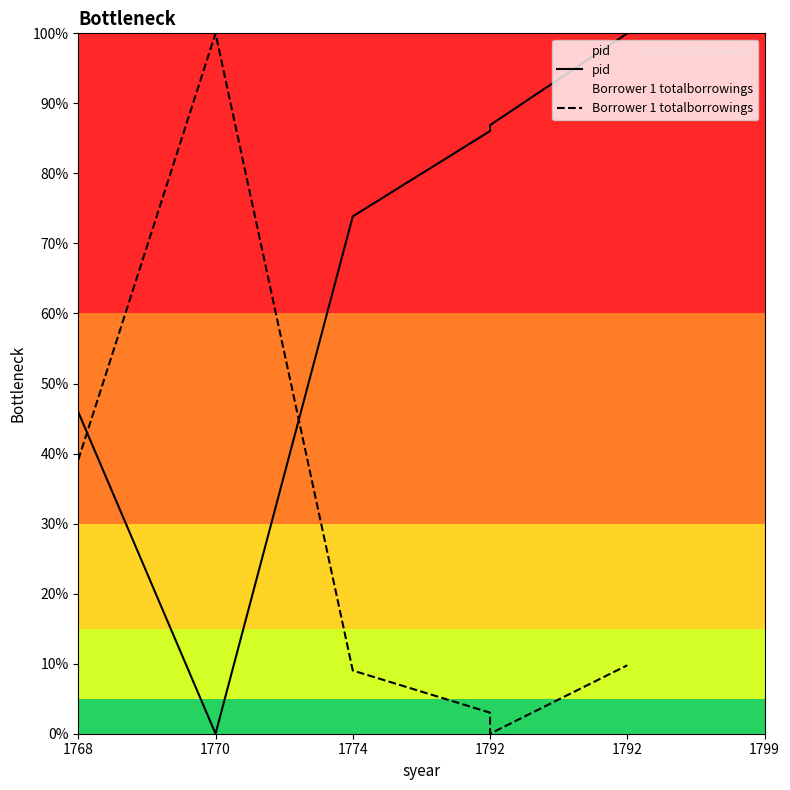

What is the sum of all pid values?

392.7